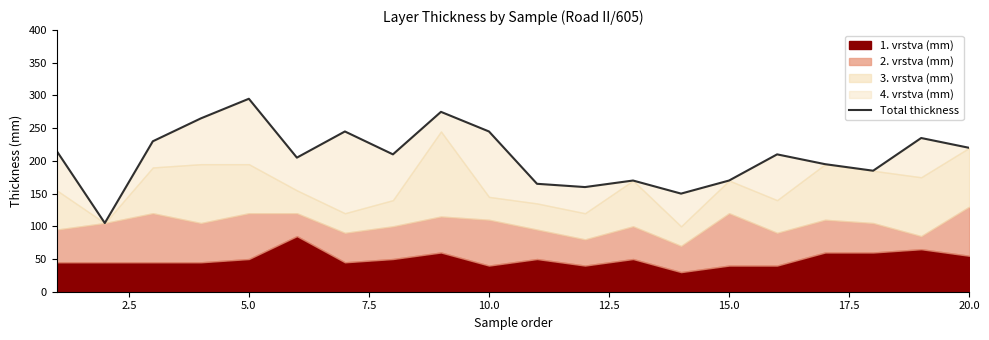

What is the average value?

208